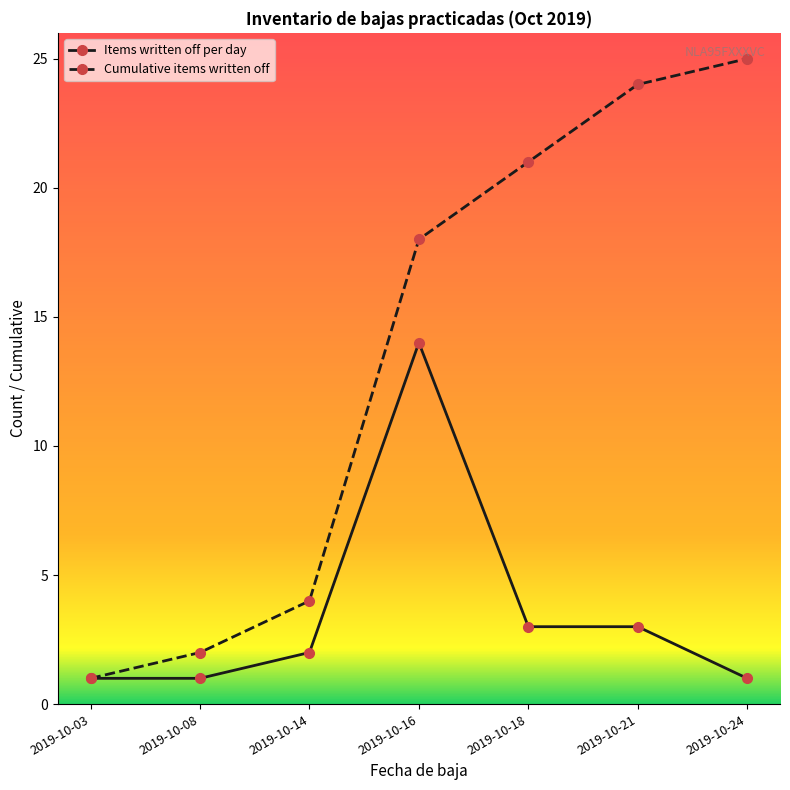

Which series has the largest range (max minus min)?

Cumulative items written off